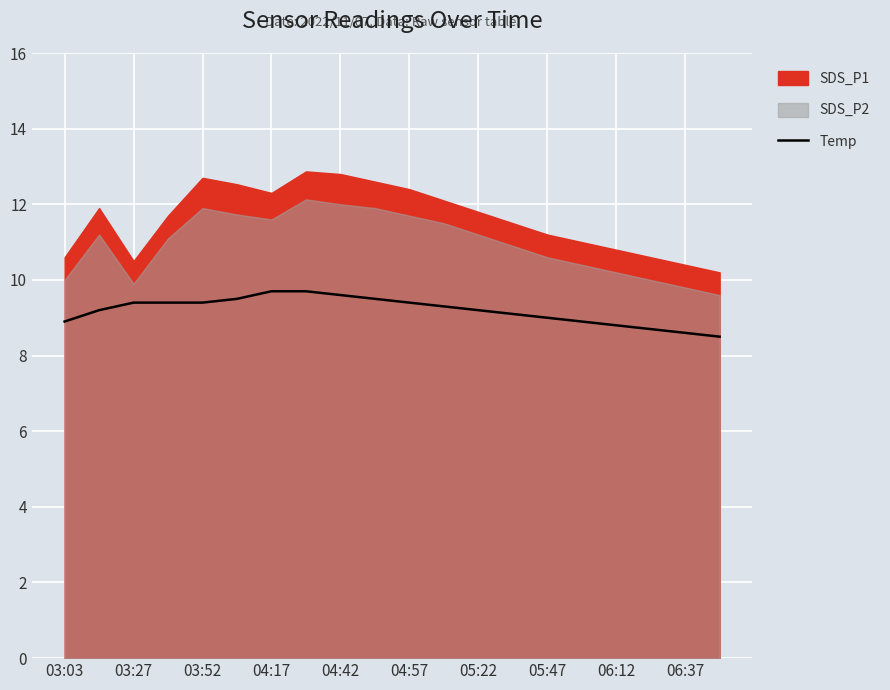

True or false: Temp has a value of 15.7 at 04:57.

False